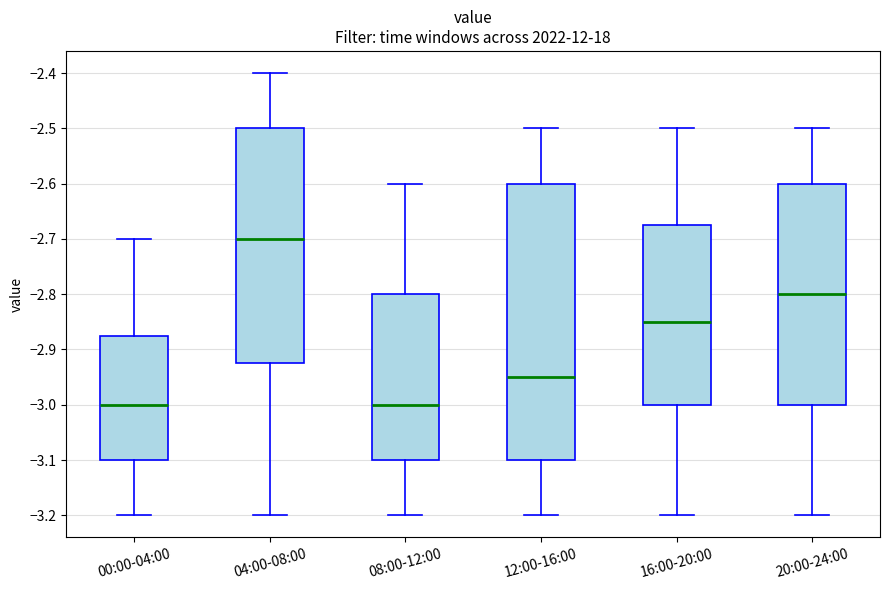

Reading left to right, transcribe this box plot: for each box, give where its median line is, the range the box spans, and where its two whiskers end, as read against the y-axis. The values are not printed on the chart, so give them approximately, as read against the axis.

00:00-04:00: median -3.00, box -3.10 to -2.87, whiskers -3.20 to -2.70
04:00-08:00: median -2.70, box -2.92 to -2.50, whiskers -3.20 to -2.40
08:00-12:00: median -3.00, box -3.10 to -2.80, whiskers -3.20 to -2.60
12:00-16:00: median -2.95, box -3.10 to -2.60, whiskers -3.20 to -2.50
16:00-20:00: median -2.85, box -3.00 to -2.67, whiskers -3.20 to -2.50
20:00-24:00: median -2.80, box -3.00 to -2.60, whiskers -3.20 to -2.50